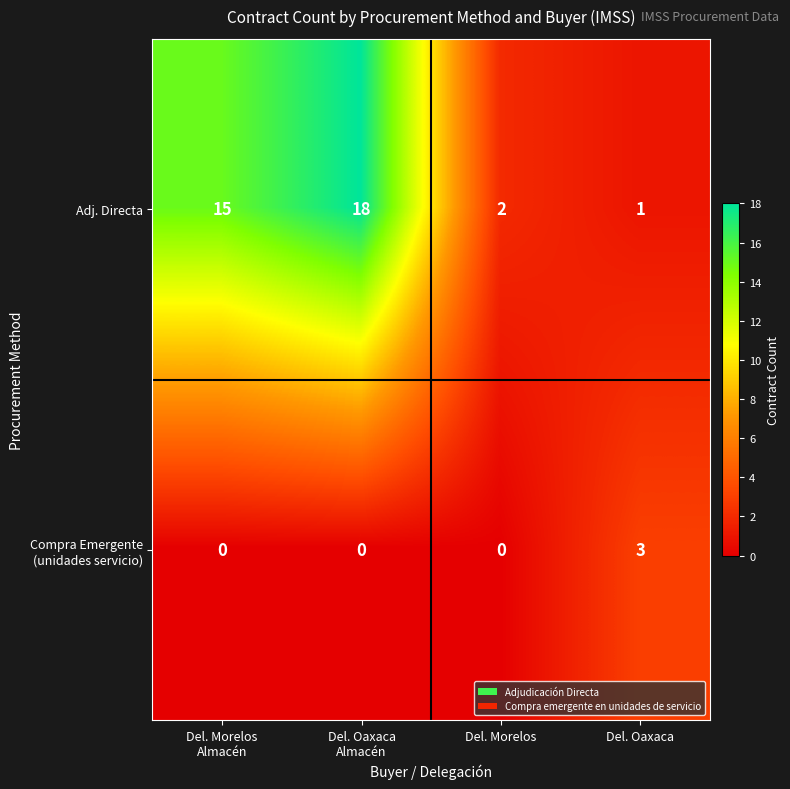

What is the total value across all series at Del. Oaxaca?

4